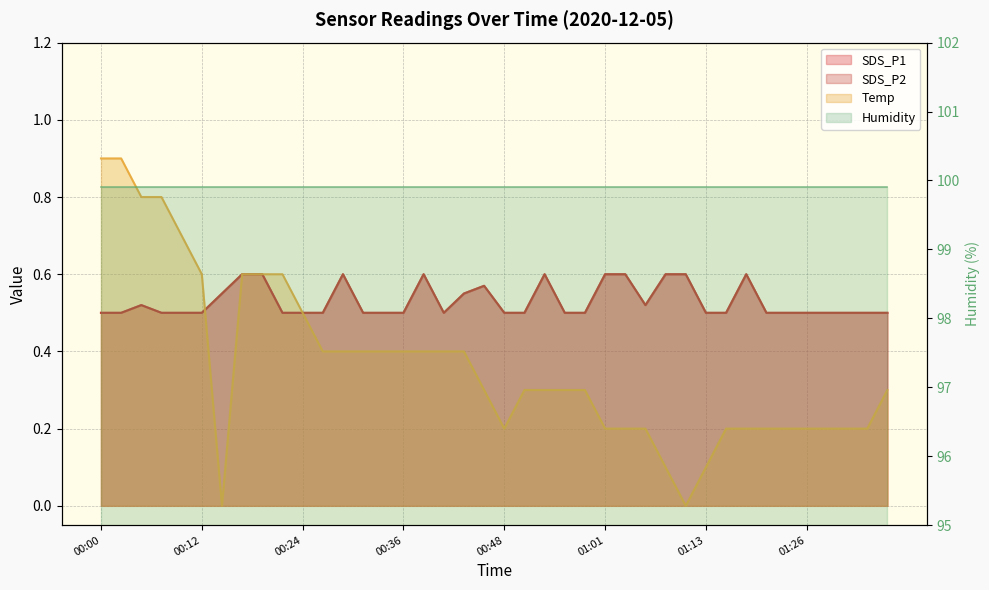

Which category has the lowest value in the SDS_P1 series?

00:00